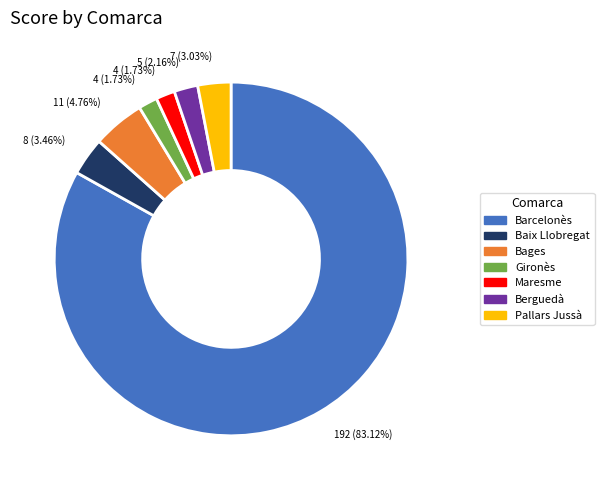

Is it true that Gironès is 2% of the pie?

True